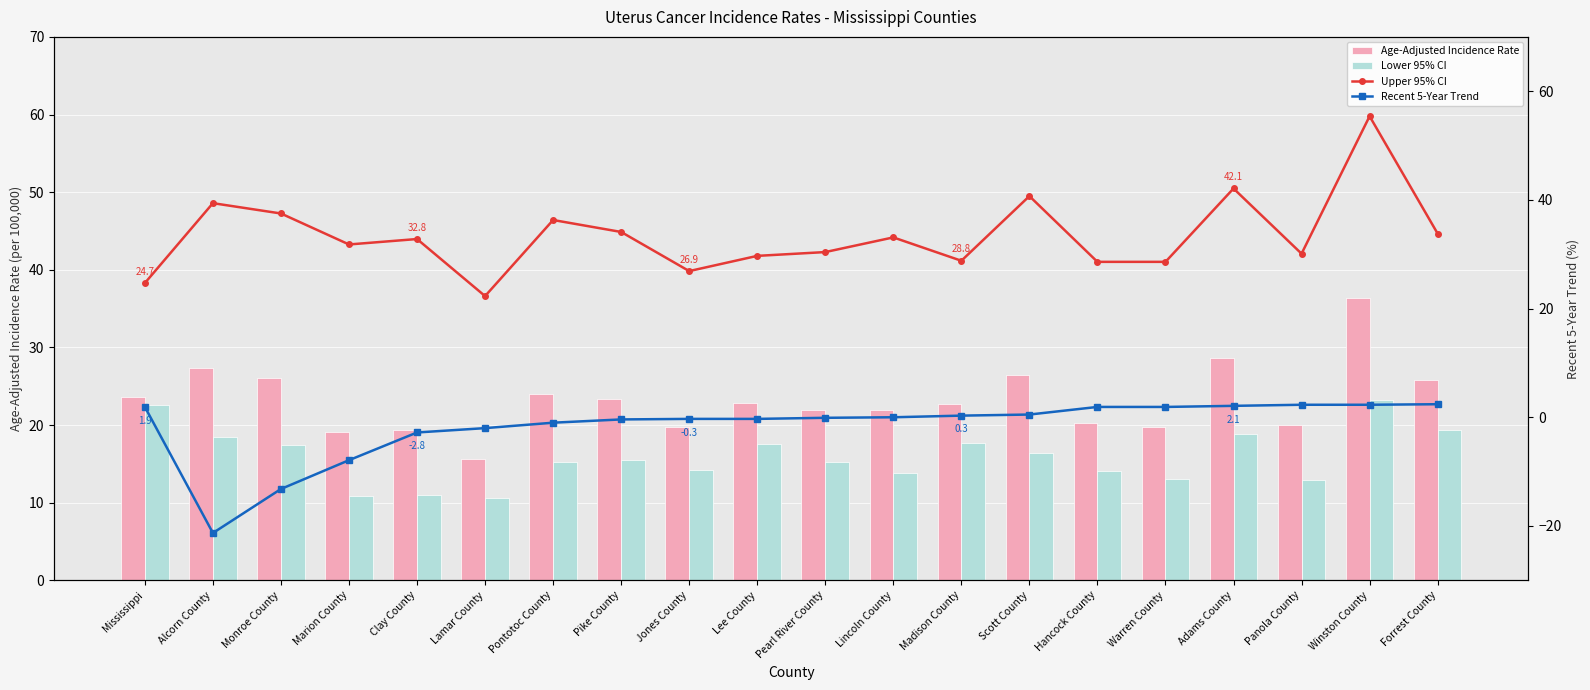

The value of Recent 5-Year Trend at Clay County is -1.5. True or false?

False